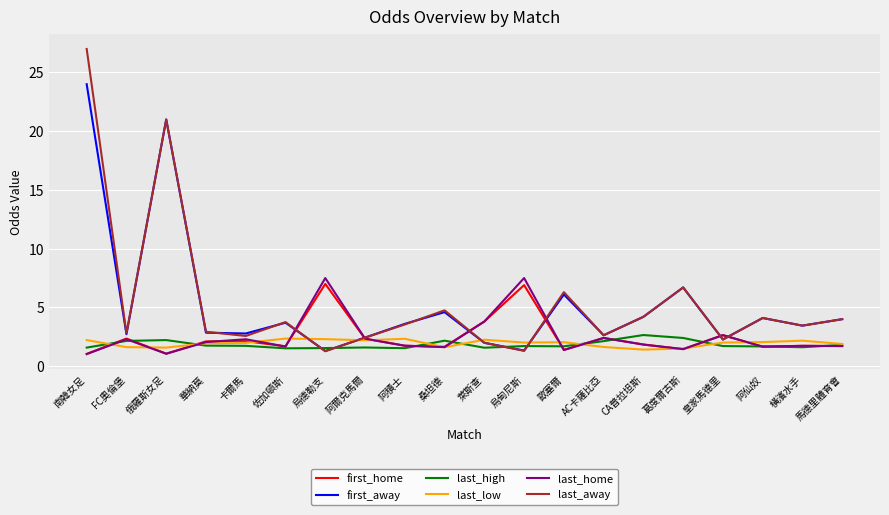

What position from the right is 烏甸尼斯?

9